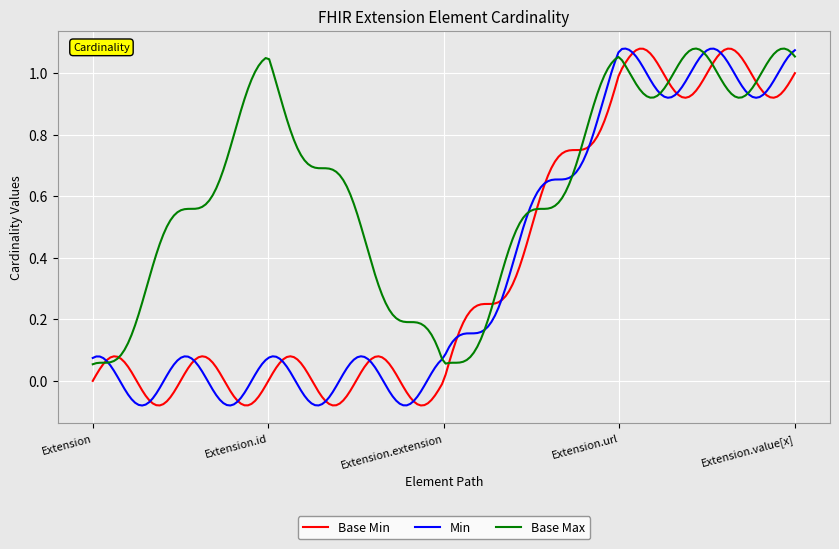

Which series has the largest total across all categories?

Base Max